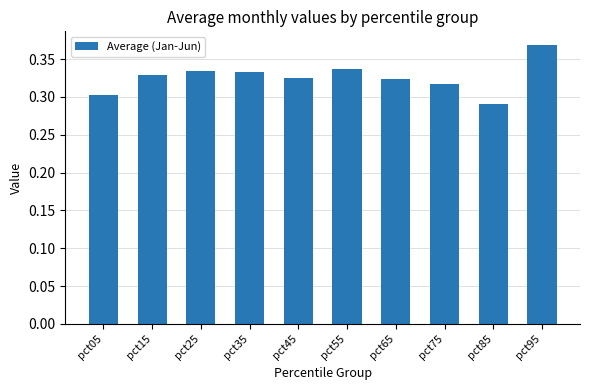

What is the difference between the maximum and minimum values?

0.1